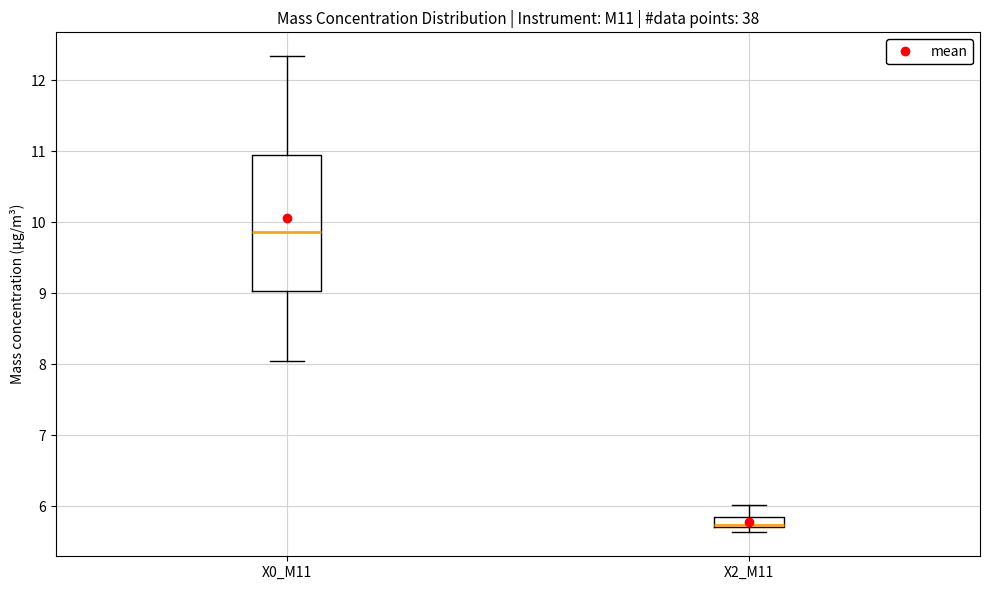

Comparing the boxes themselves (not the whiskers), which one is the tallest?

X0_M11